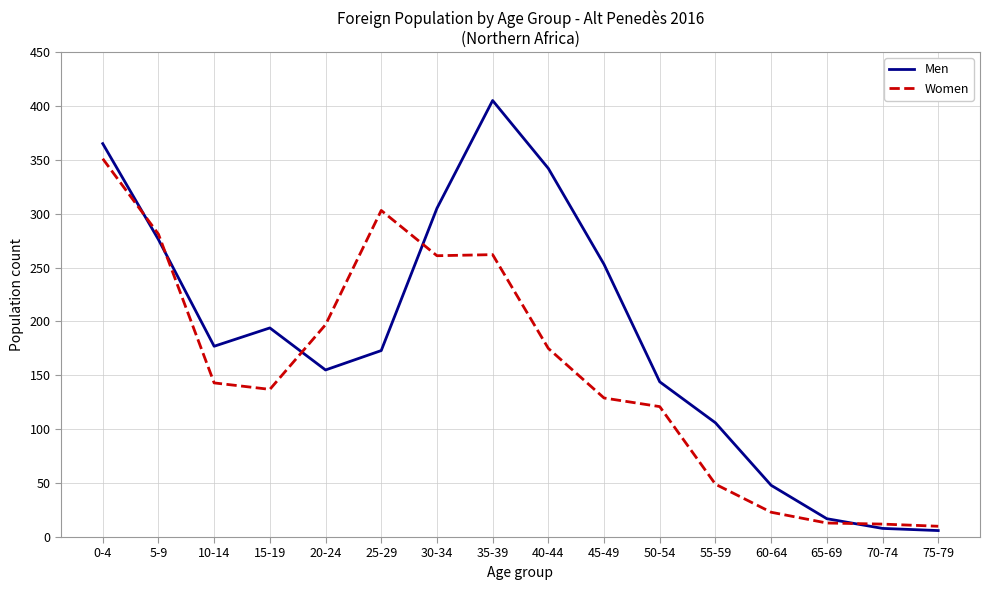

What is the average value of the Men series?

186